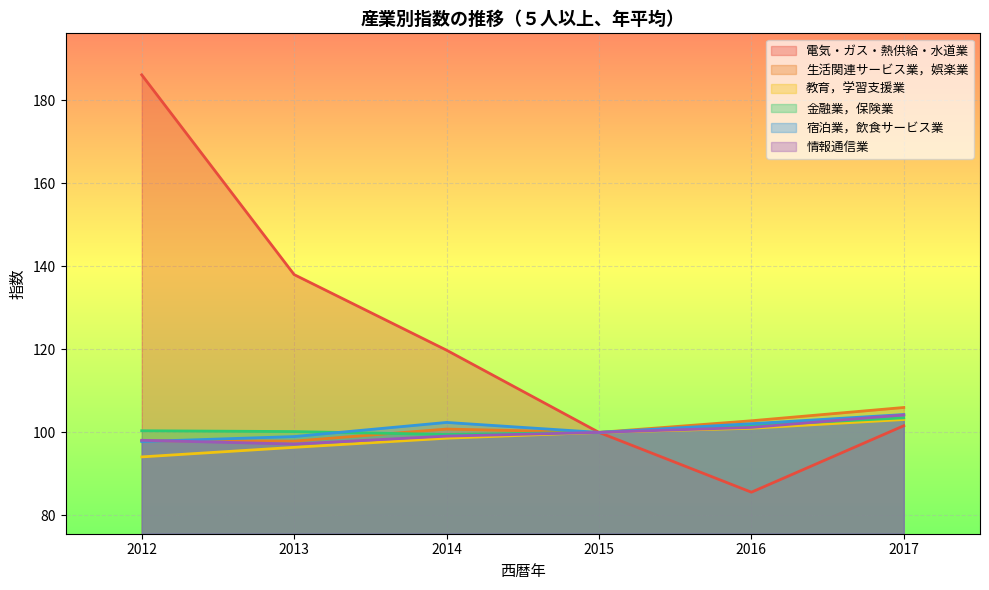

What is the difference between the second highest and second lowest values in the 教育，学習支援業 series?

4.6